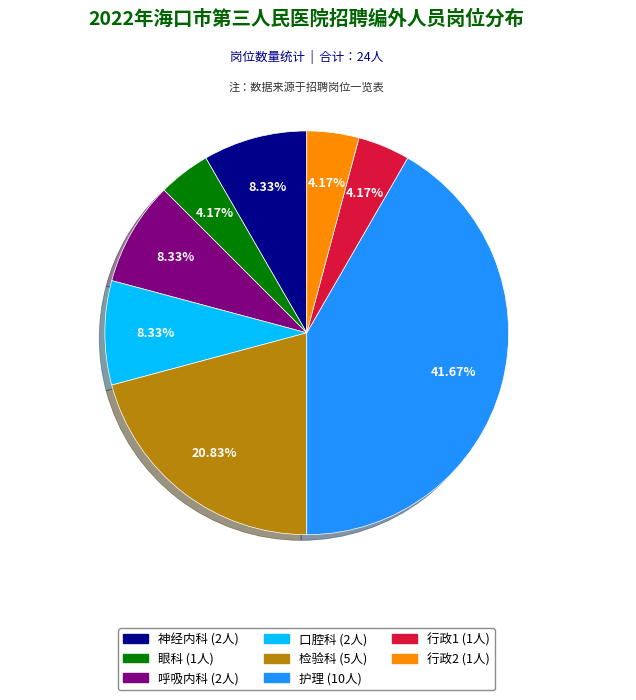

Which slice is the largest?

护理